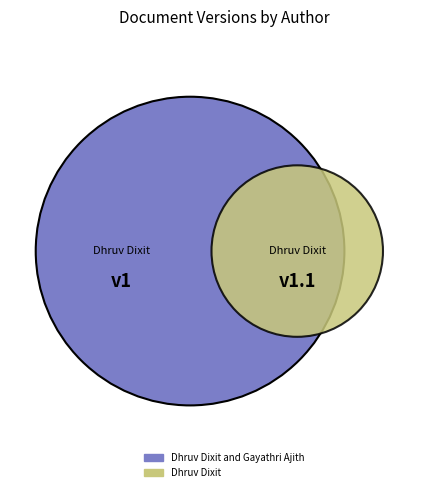

What portion of the pie excludes Dhruv Dixit and Gayathri Ajith?

52.4%